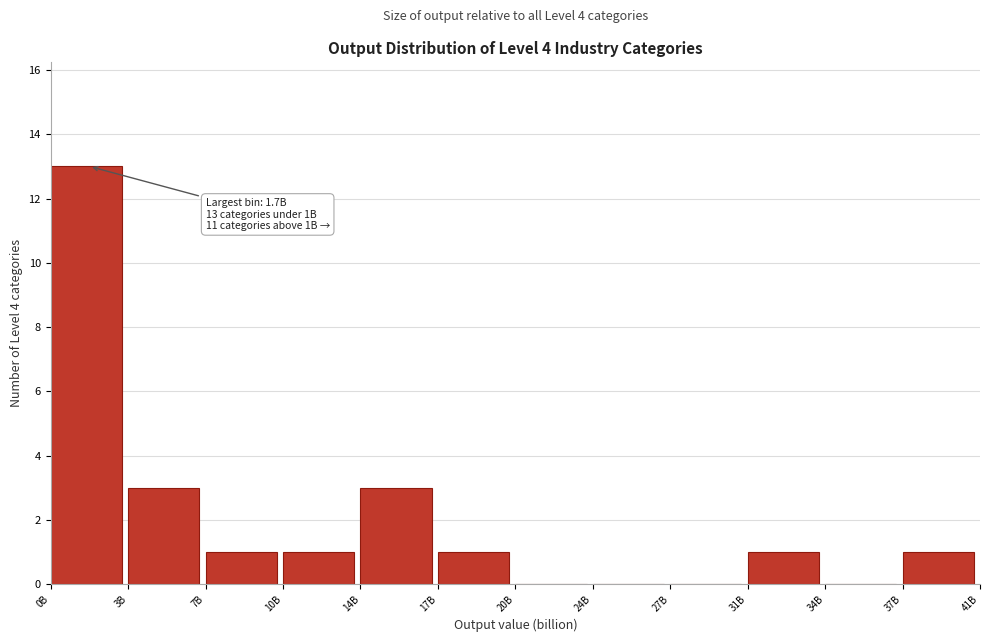

Reading left to right, transcribe all the data shown in this chart.

0B=13	3B=3	7B=1	10B=1	14B=3	17B=1	20B=0	24B=0	27B=0	31B=1	34B=0	37B=1